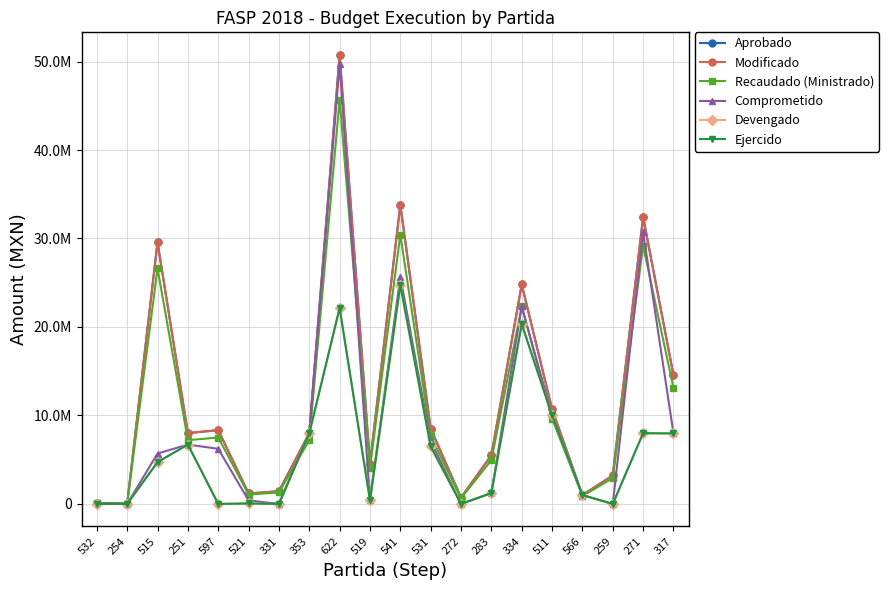

List the series in order of their peak value, lowest first.

Devengado, Ejercido, Recaudado (Ministrado), Comprometido, Aprobado, Modificado